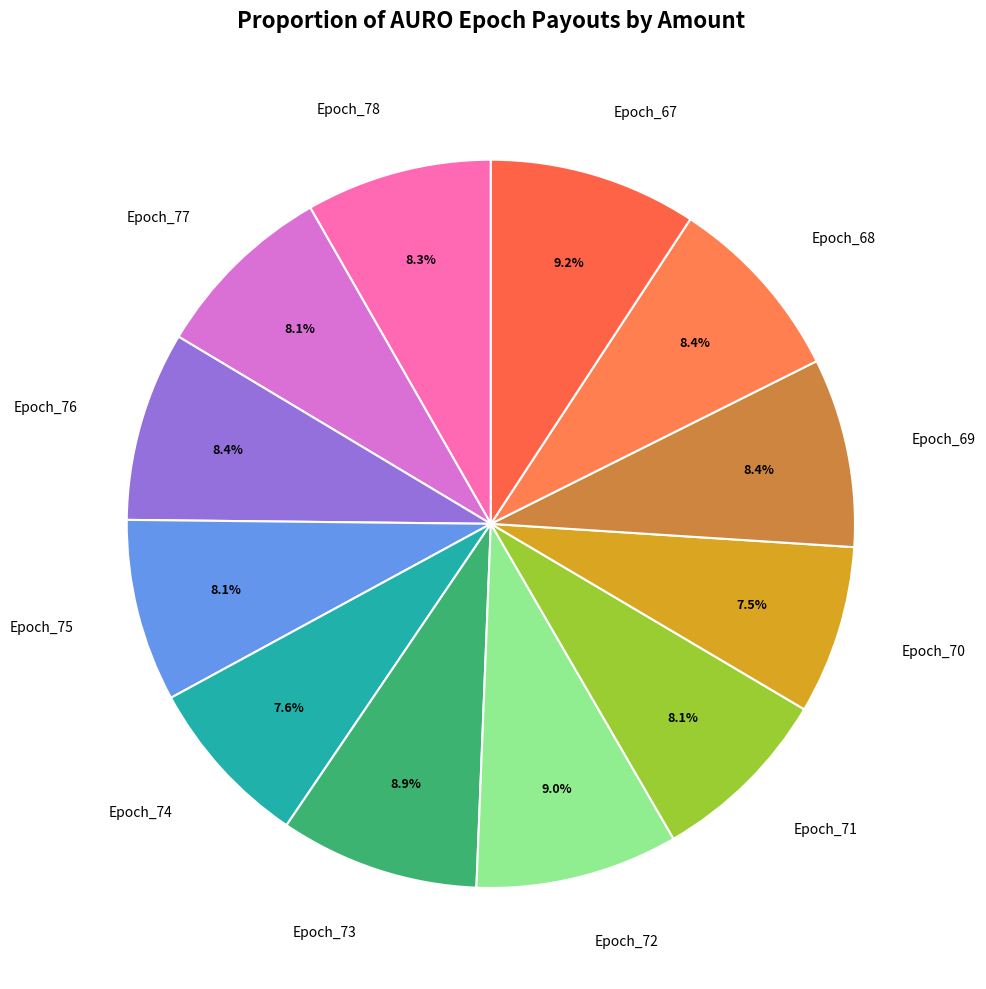

Count the number of slices in the pie.

12